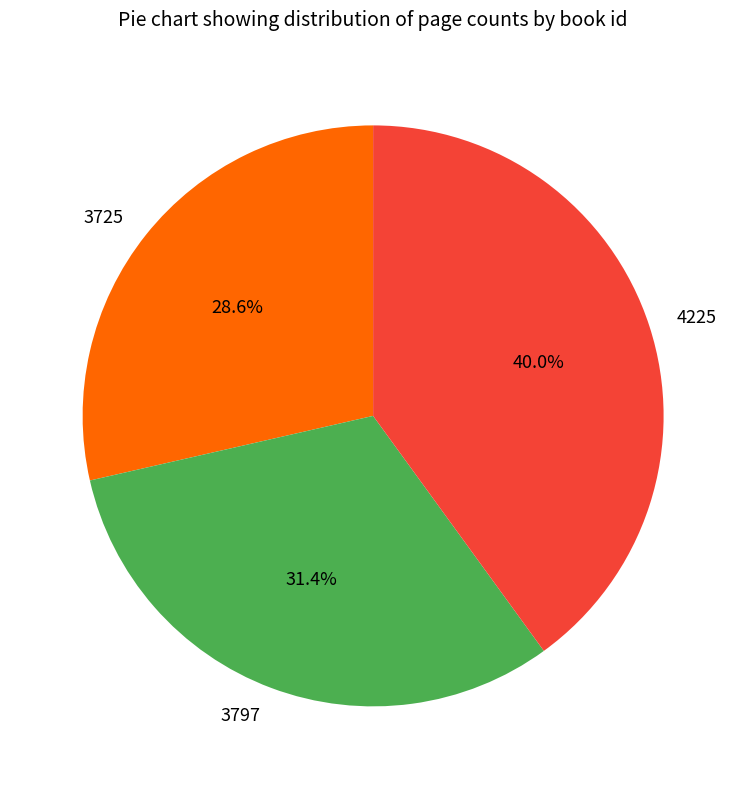

To the nearest percent, what is the difference between the 3725 and 4225 slice percentages?

11%